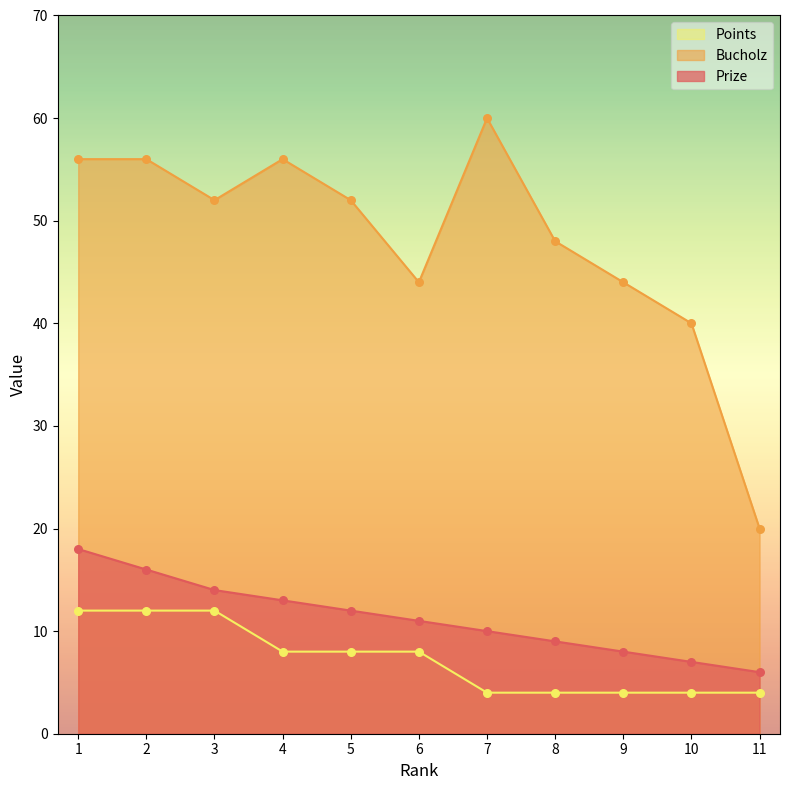

Which series reaches the maximum Y coordinate?

Bucholz